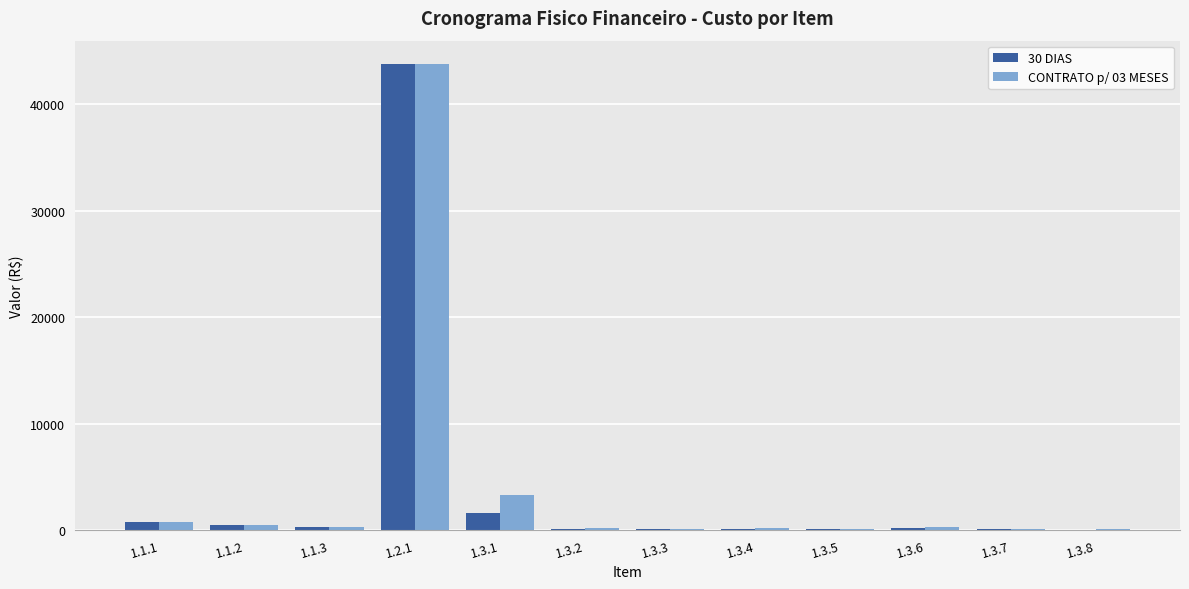

The value of CONTRATO p/ 03 MESES at 1.2.1 is 26558.7. True or false?

False